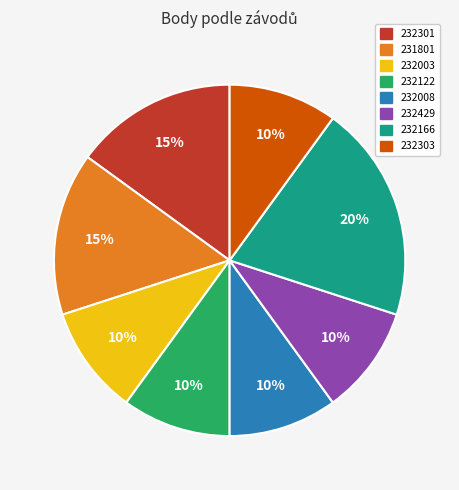

Does 231801 account for over 50% of the chart?

No